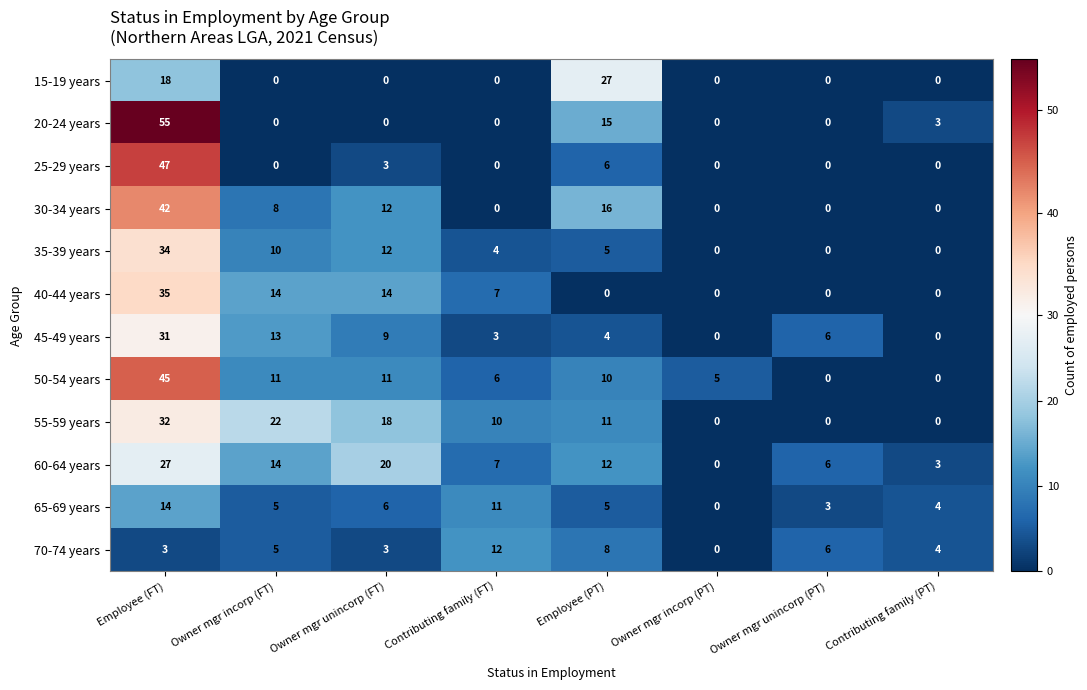

At which category is the sum across all series the highest?

Employee (FT)